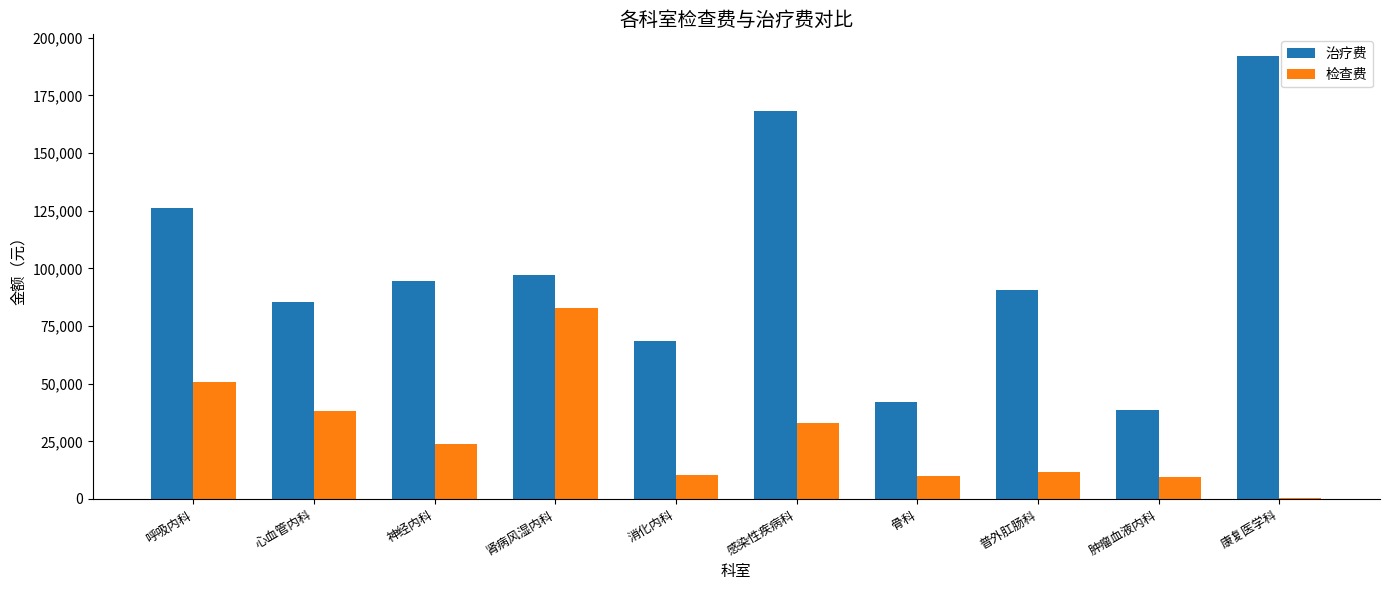

Which category has the highest value in the 治疗费 series?

康复医学科